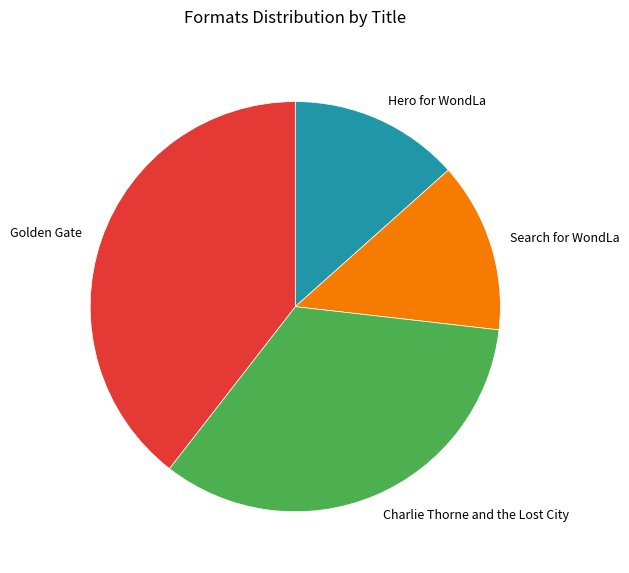

Combined, do Charlie Thorne and the Lost City and Search for WondLa account for over 50%?

No